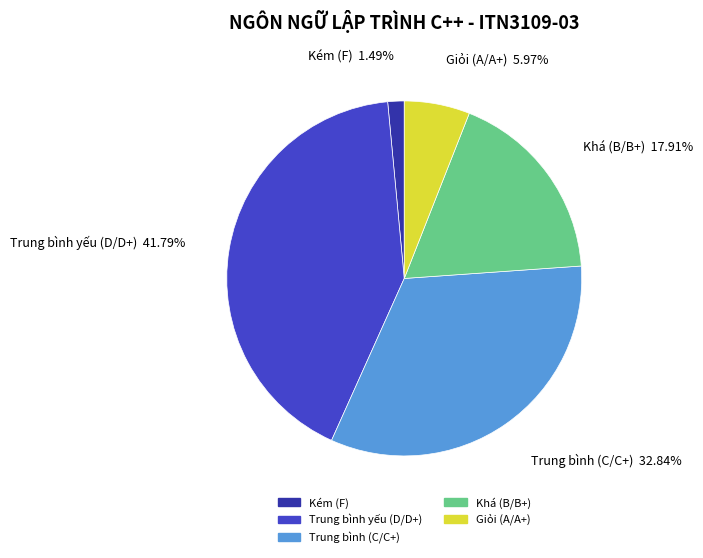

Rank the categories by value from highest to lowest.

Trung bình yếu (D/D+), Trung bình (C/C+), Khá (B/B+), Giỏi (A/A+), Kém (F)